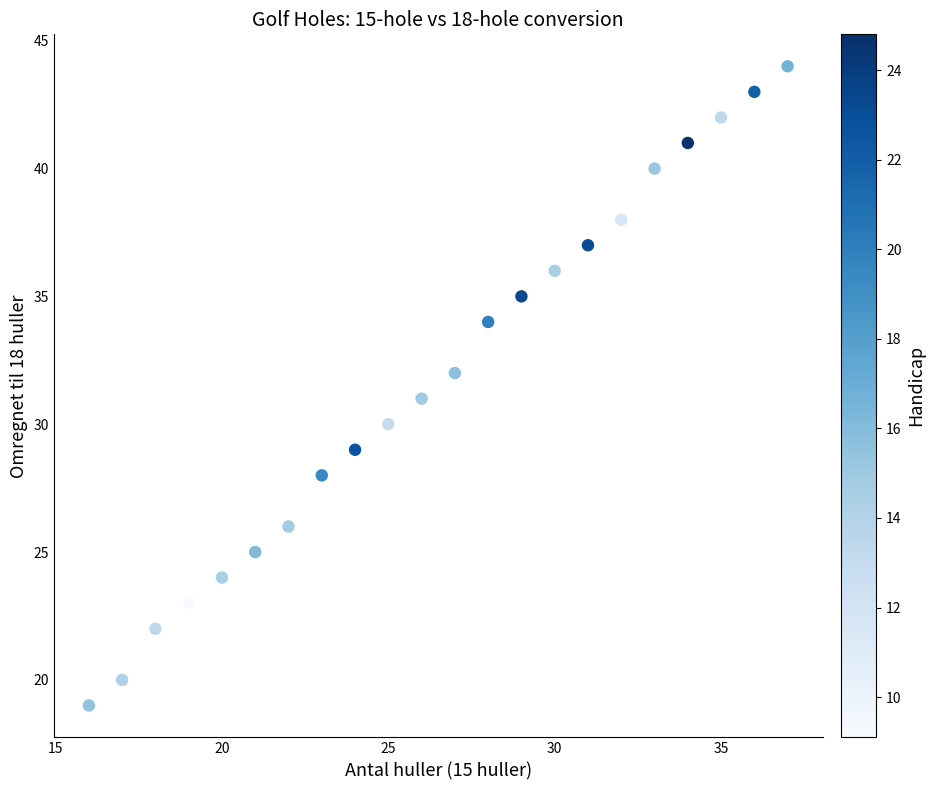

What is the range of Y values (max minus min)?

25